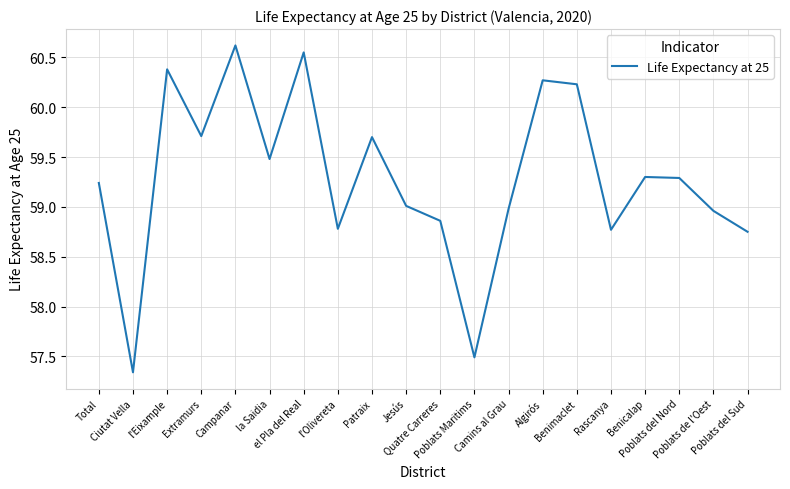

What is the difference between the values at Algirós and Rascanya?

1.5